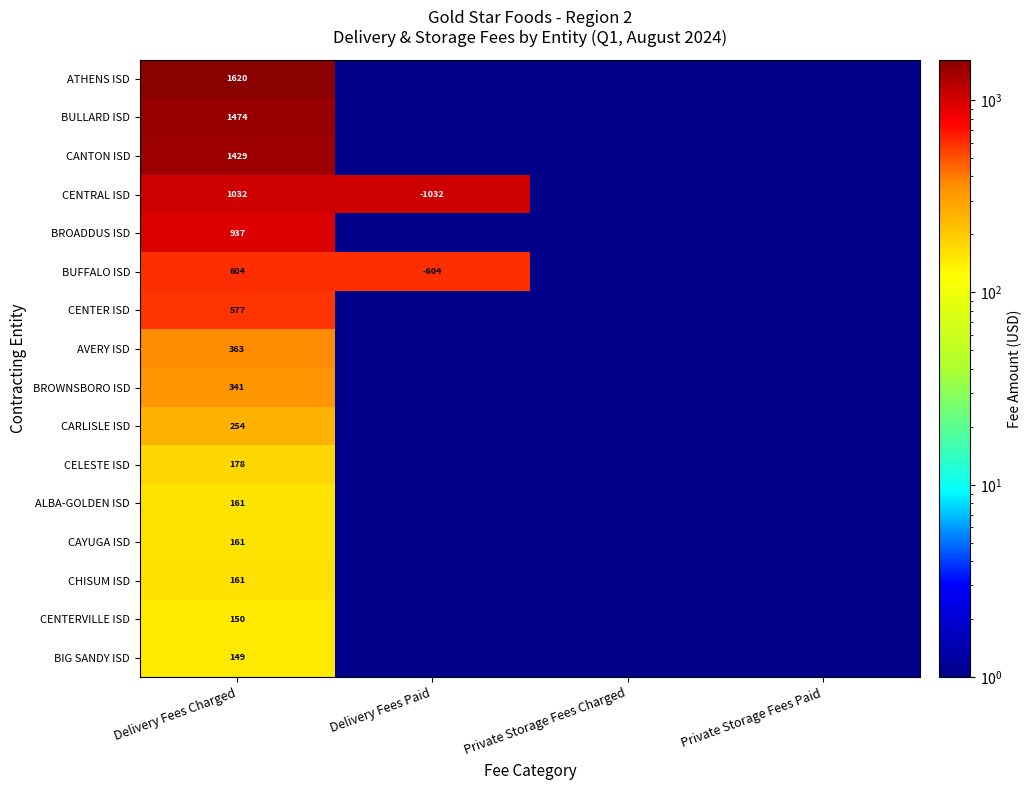

The value of BULLARD ISD at Delivery Fees Charged is 1474.0. True or false?

True